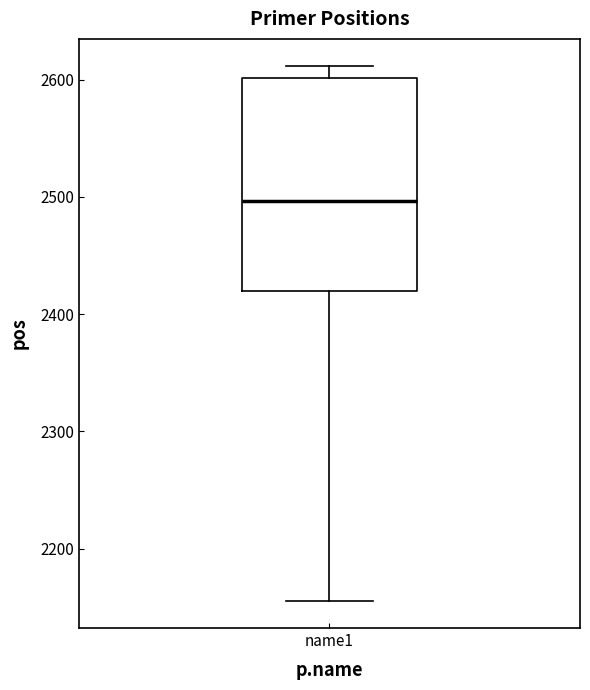

Read this box plot against the y-axis: the position of the median line, the range covered by the box, and the ends of both whiskers. The values are not printed on the chart, so give them approximately, as read against the axis.

median 2500, box 2420 to 2600, whiskers 2160 to 2610